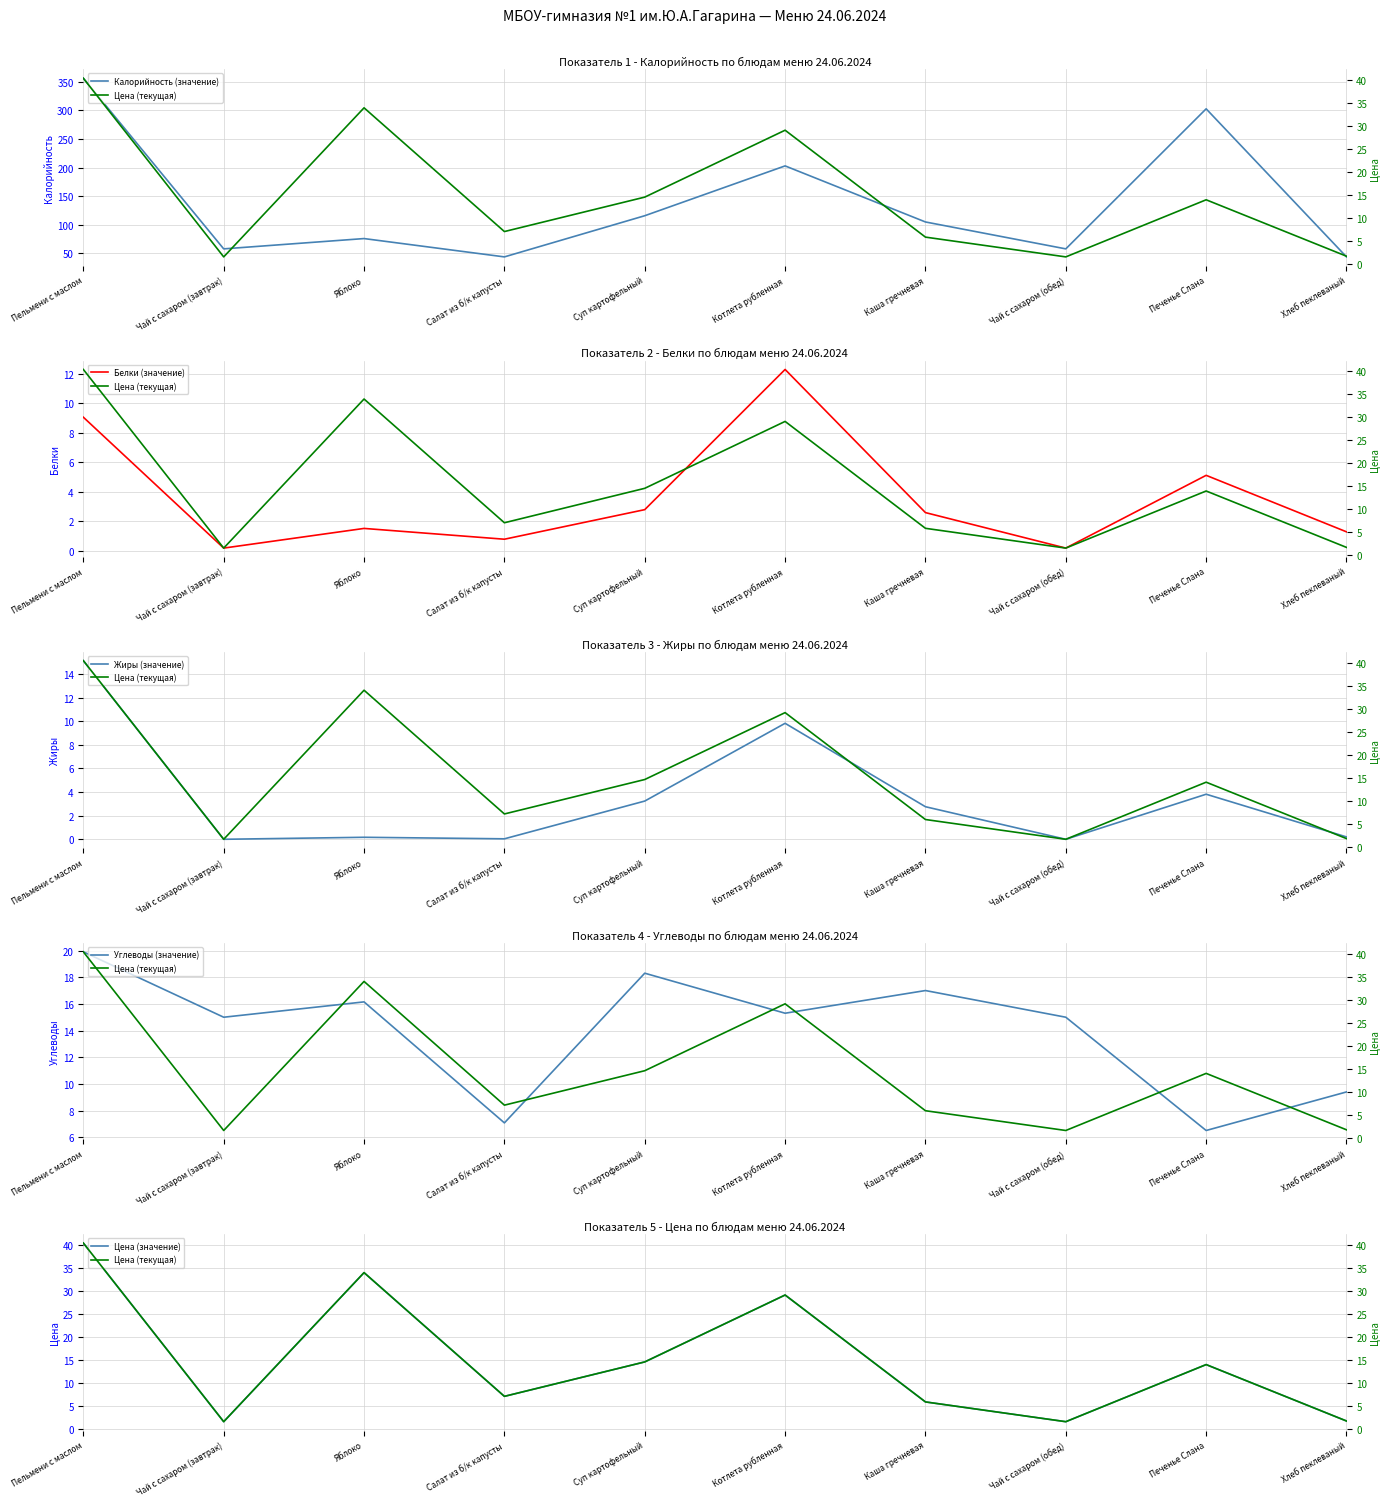

What is the difference between the second highest and minimum values in the Белки (значение) series?

8.9